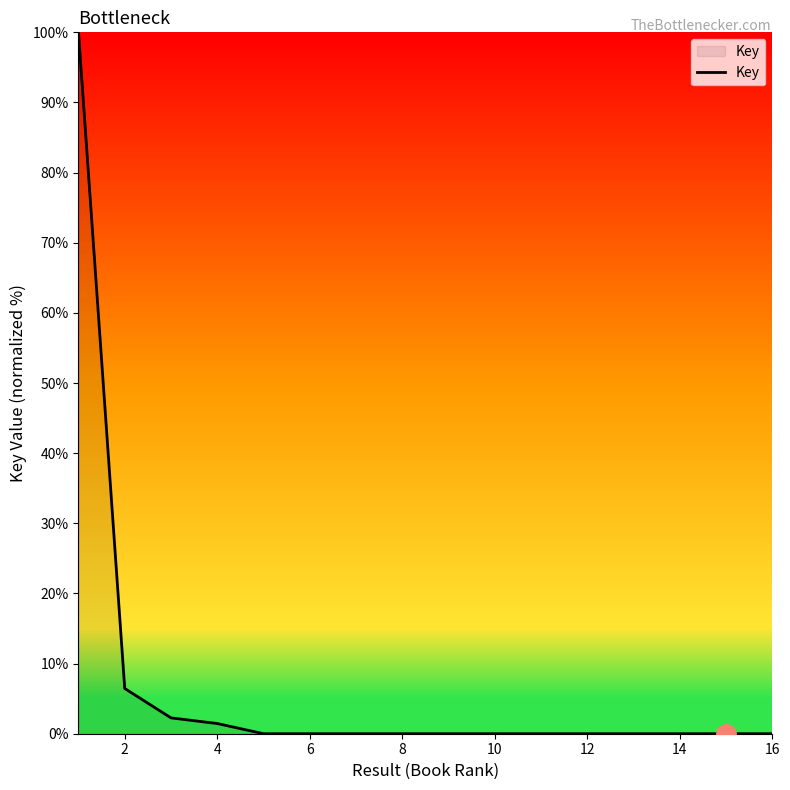

What is the difference between the maximum and minimum values?

100.0